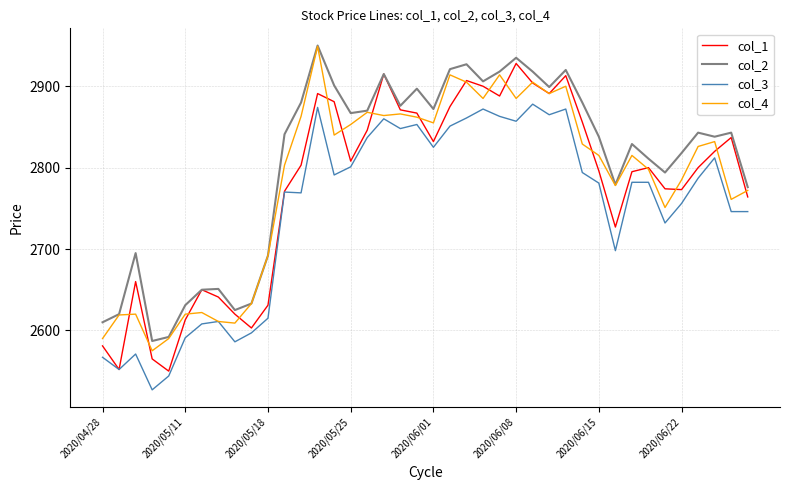

What is the highest value of the col_2 series?

2950